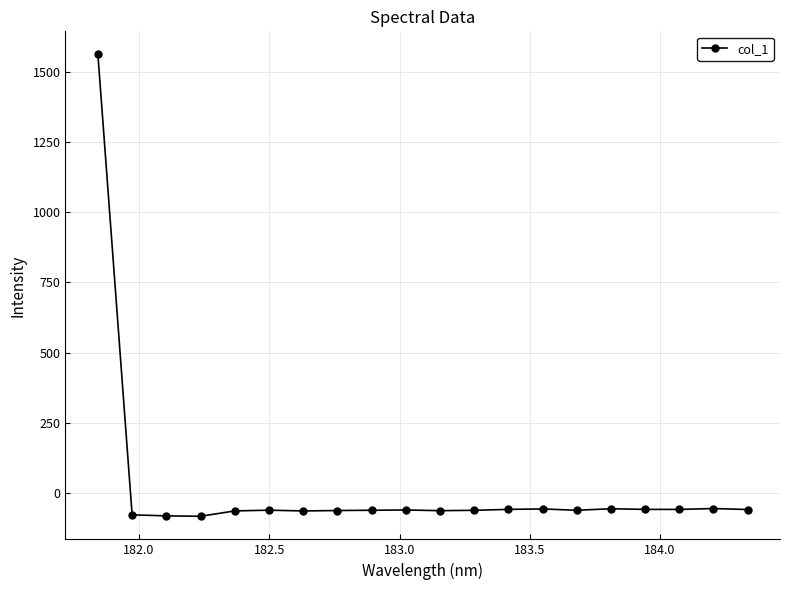

What is the value of the 7th point from the left?

-63.7